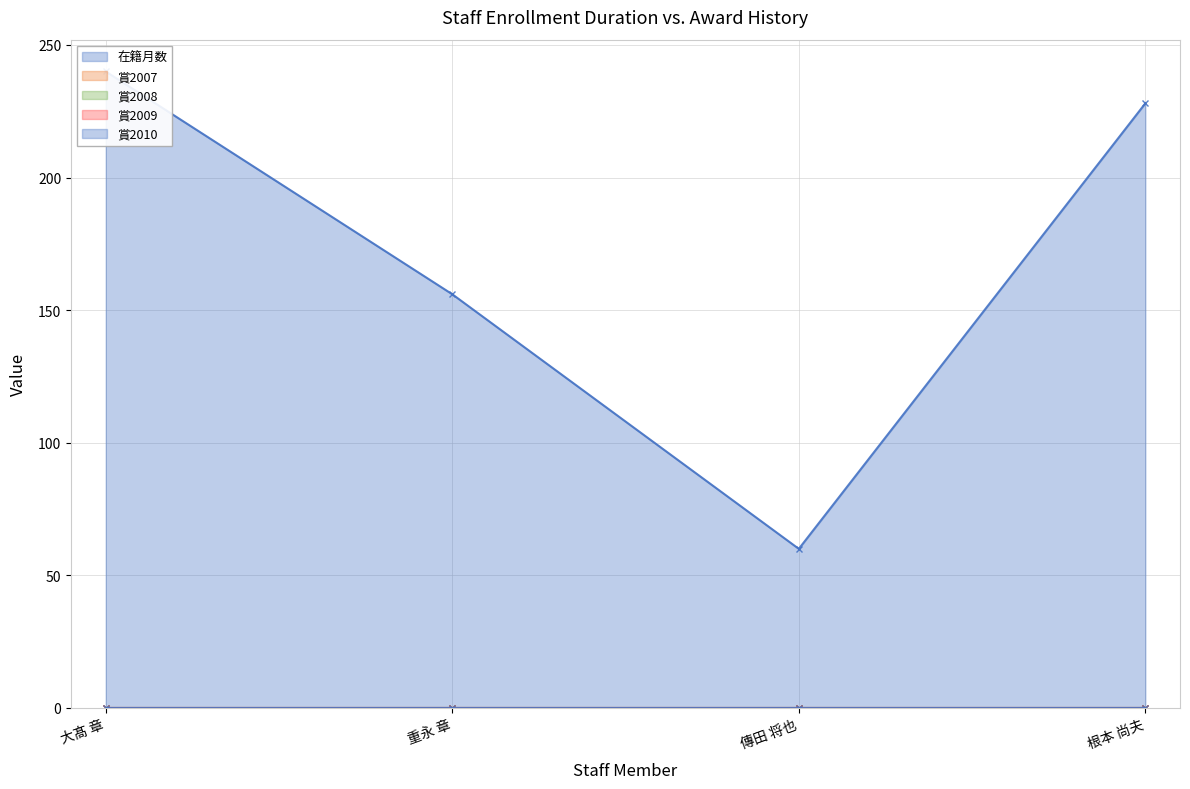

What is the label of the 1st point from the left?

大髙 章